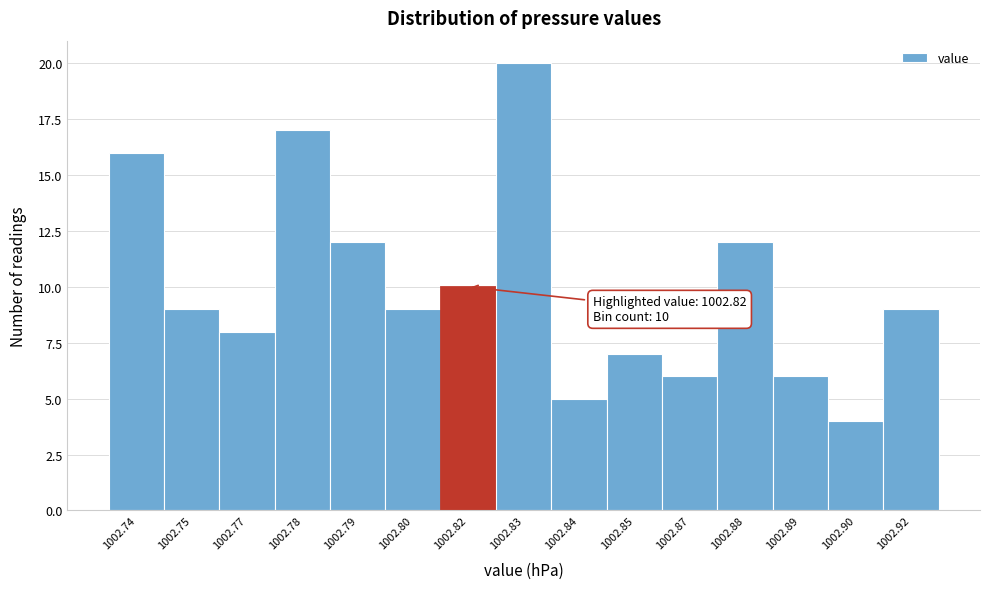

Reading left to right, transcribe all the data shown in this chart.

1002.74=16	1002.75=9	1002.77=8	1002.78=17	1002.79=12	1002.80=9	1002.82=10	1002.83=20	1002.84=5	1002.85=7	1002.87=6	1002.88=12	1002.89=6	1002.90=4	1002.92=9